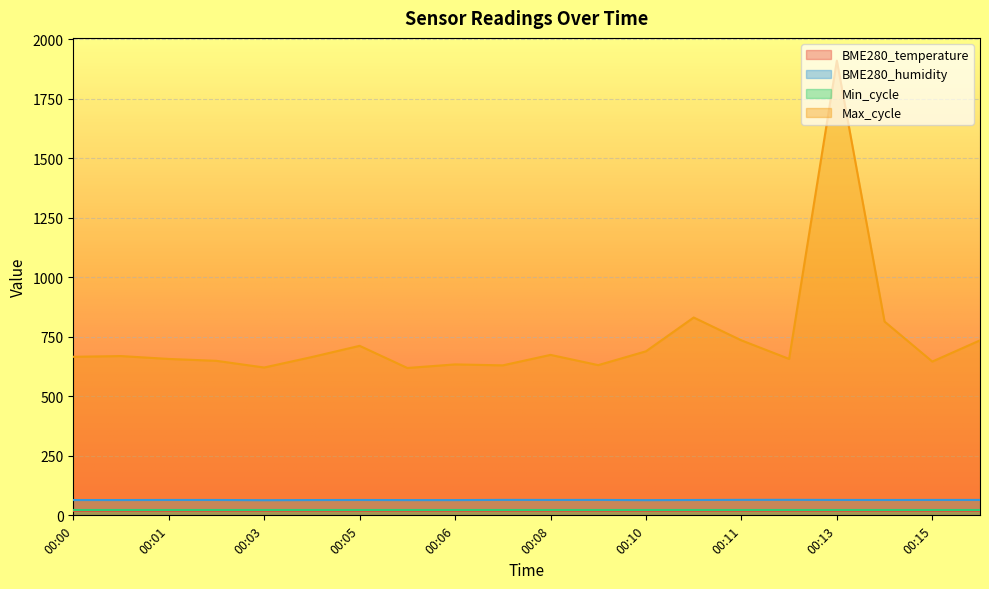

Which series has the largest total across all categories?

Max_cycle